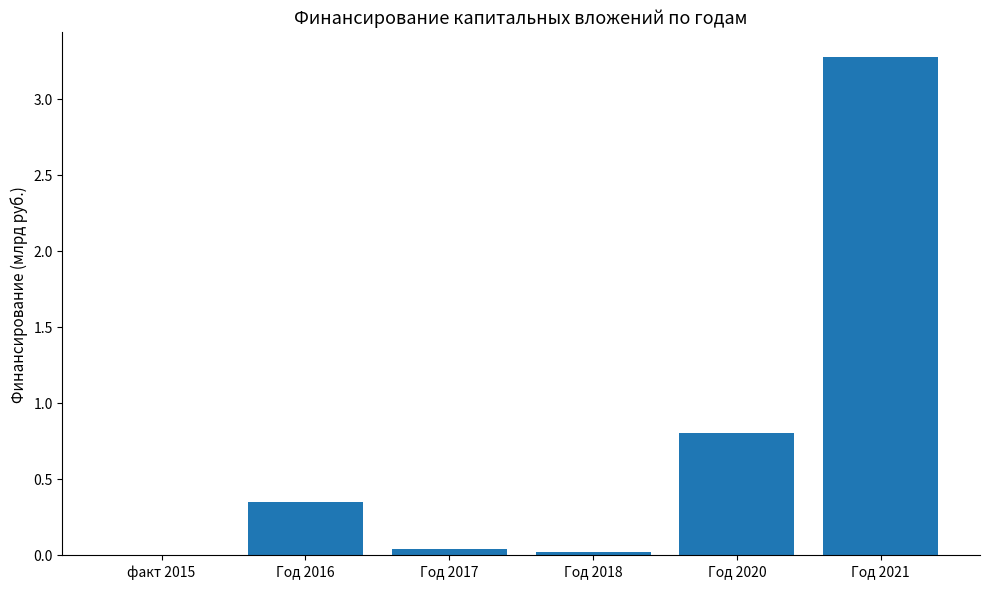

True or false: the data shows 3.3 at Год 2021.

True